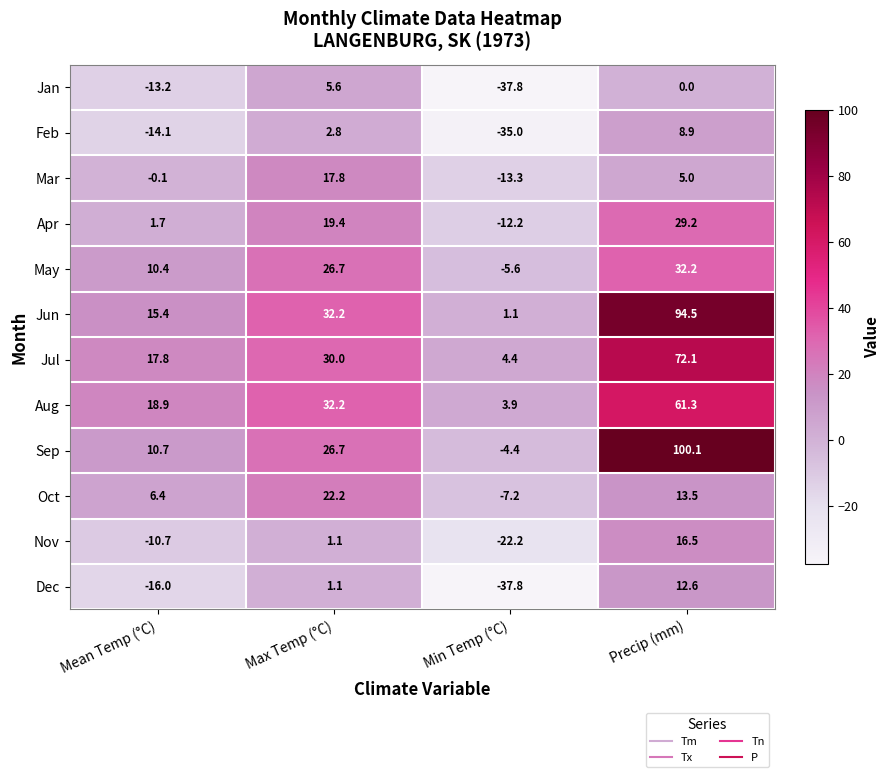

Is it true that Aug equals 25.2 at Mean Temp (°C)?

False